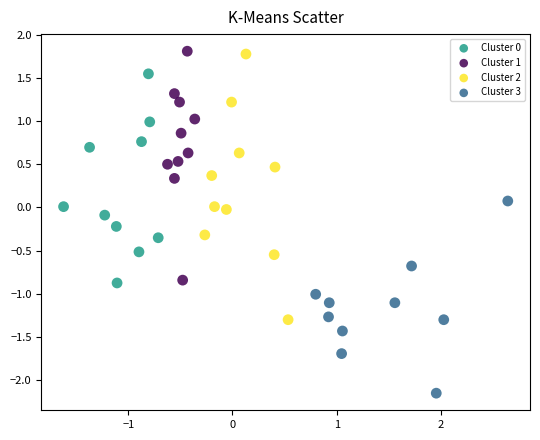

Which series has the largest Y range (max minus min)?

Cluster 2